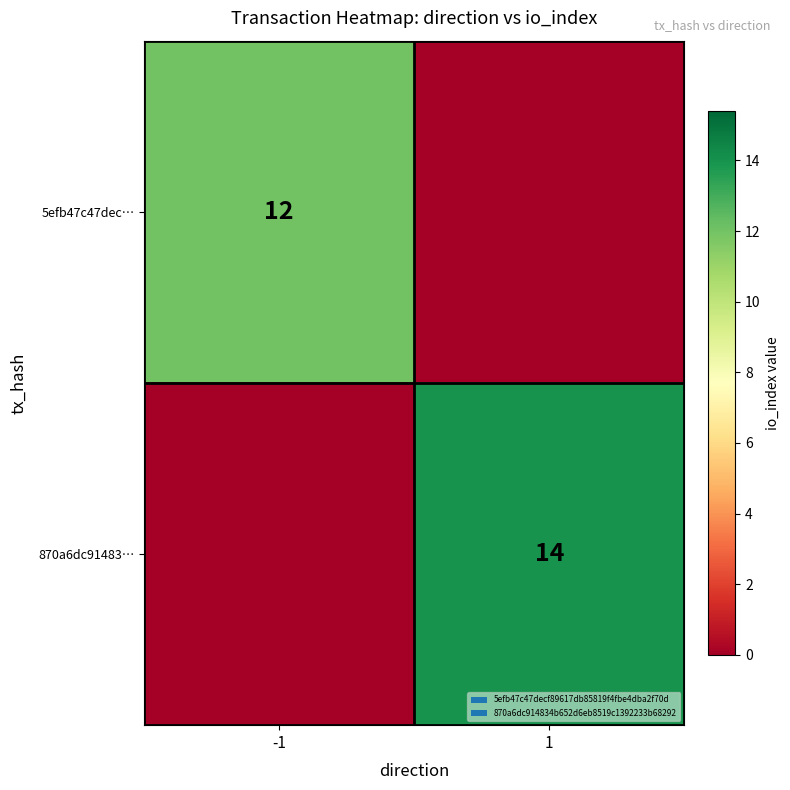

The 5efb47c47dec… series shows 12 at -1. True or false?

True